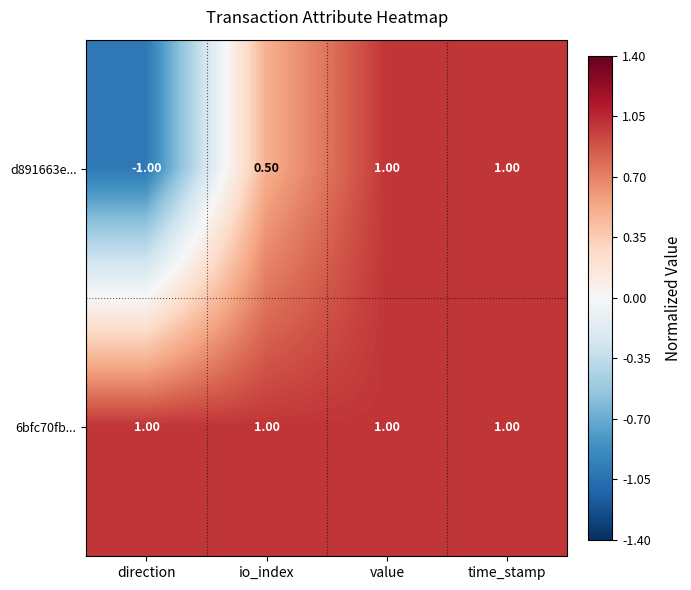

Between io_index and time_stamp, which series saw the biggest shift?

d891663e...